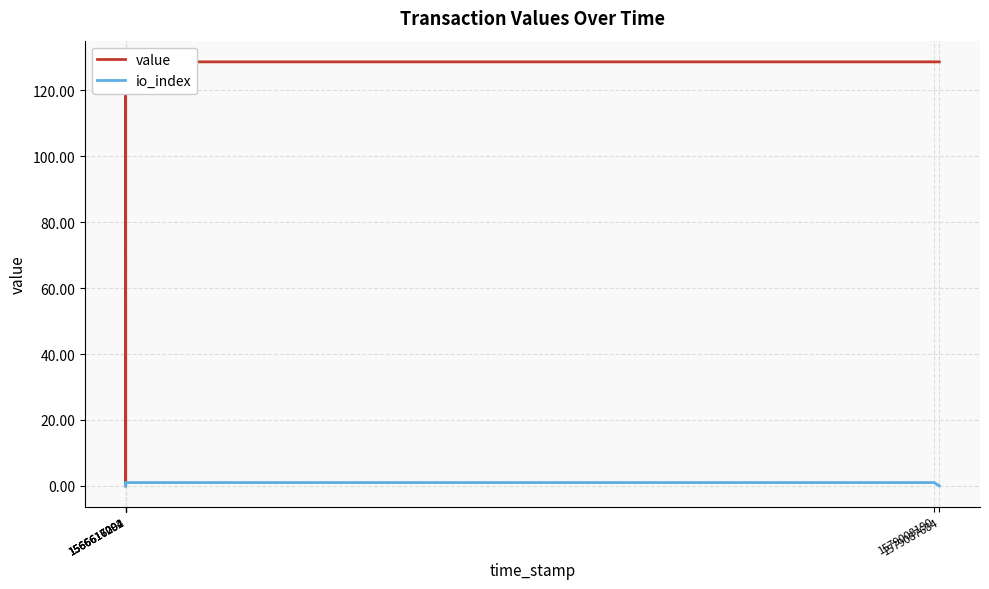

In value, how many points are higher than both neighbors (excluding endpoints)?

2